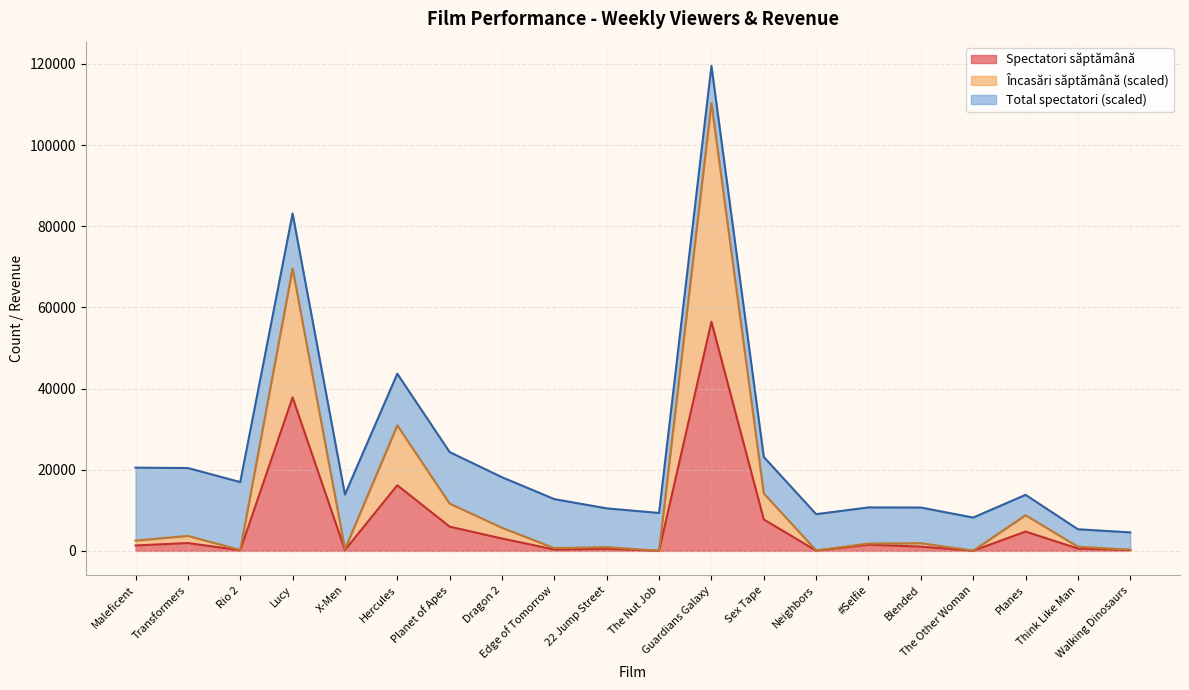

How many data points in Încasări săptămână are less than 1891?

10